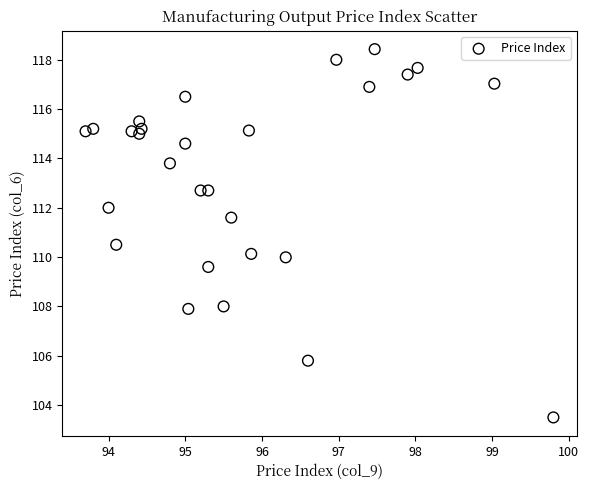

What is the range of X values (max minus min)?

6.1